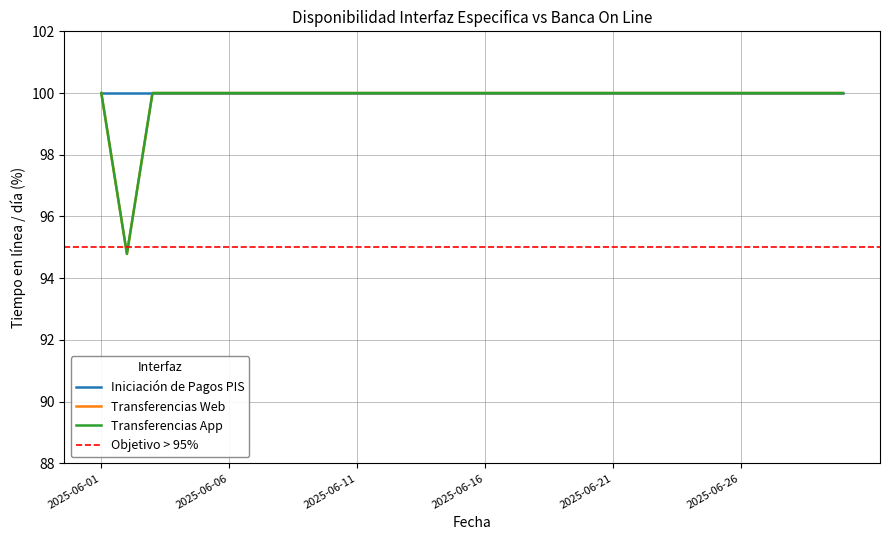

How many data points in Transferencias Web are less than 100?

1